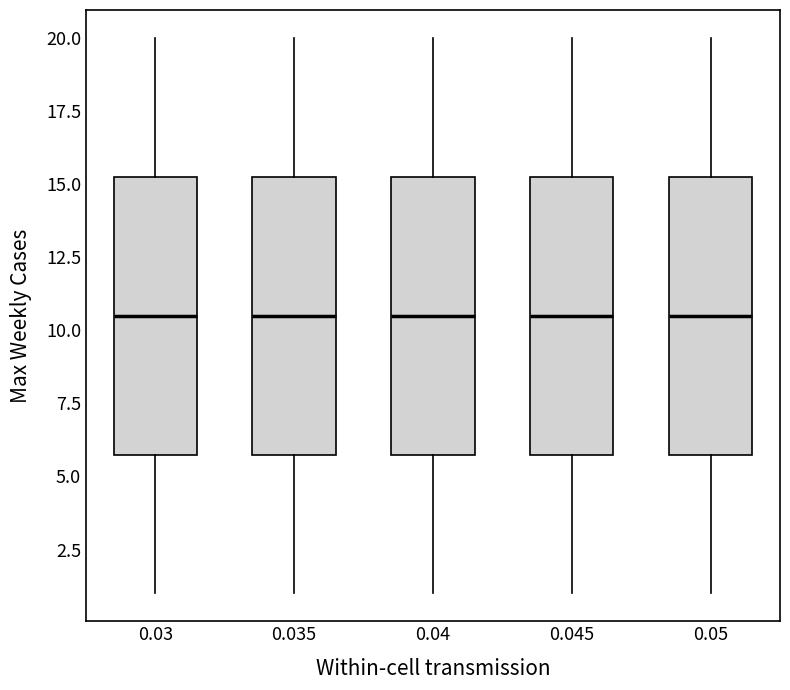

Reading left to right, transcribe this box plot: for each box, give where its median line is, the range the box spans, and where its two whiskers end, as read against the y-axis. The values are not printed on the chart, so give them approximately, as read against the axis.

0.03: median 10.5, box 6.0 to 15.5, whiskers 1.0 to 20.0
0.035: median 10.5, box 6.0 to 15.5, whiskers 1.0 to 20.0
0.04: median 10.5, box 6.0 to 15.5, whiskers 1.0 to 20.0
0.045: median 10.5, box 6.0 to 15.5, whiskers 1.0 to 20.0
0.05: median 10.5, box 6.0 to 15.5, whiskers 1.0 to 20.0